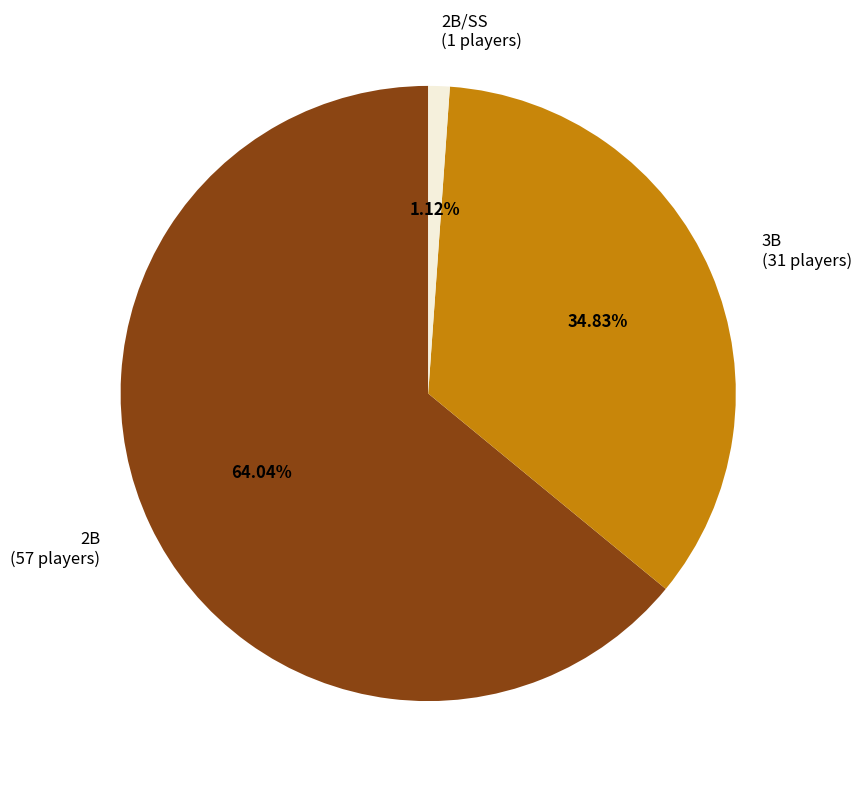

Combined, what portion of the pie is 3B and 2B?

98.9%